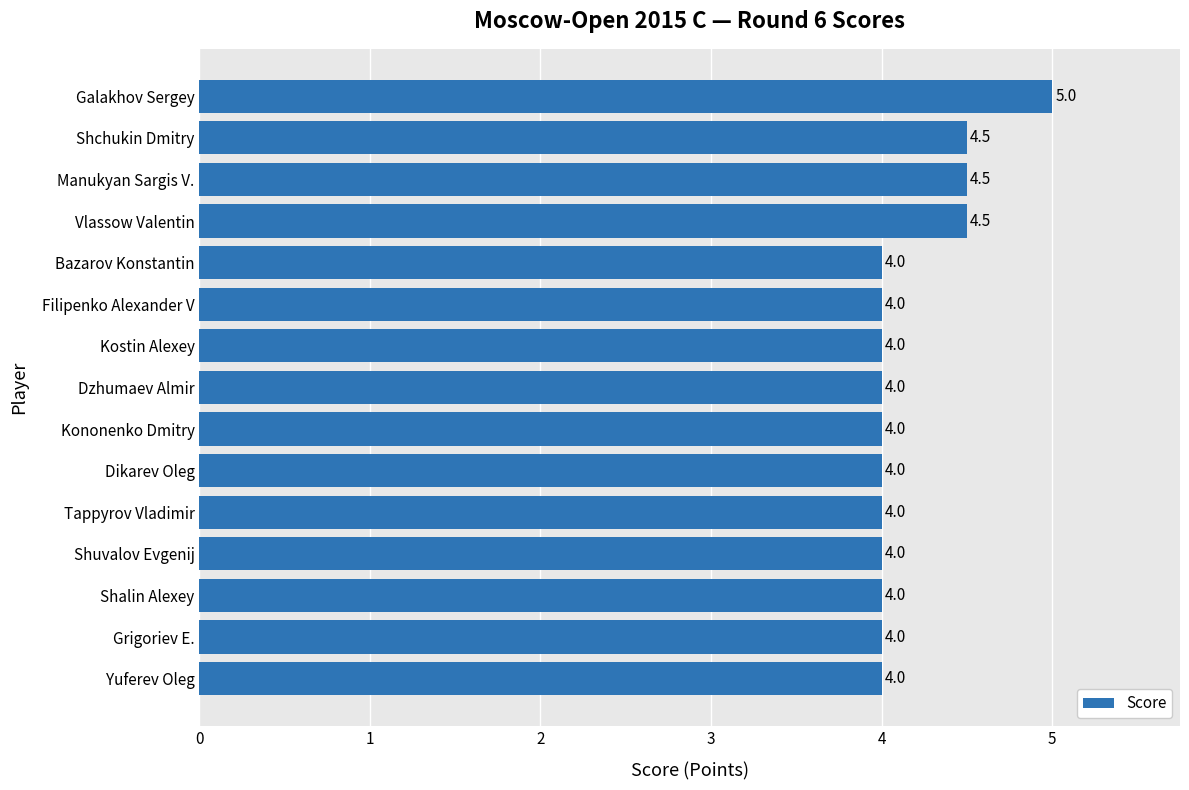

What is the maximum value shown in the chart?

5.0